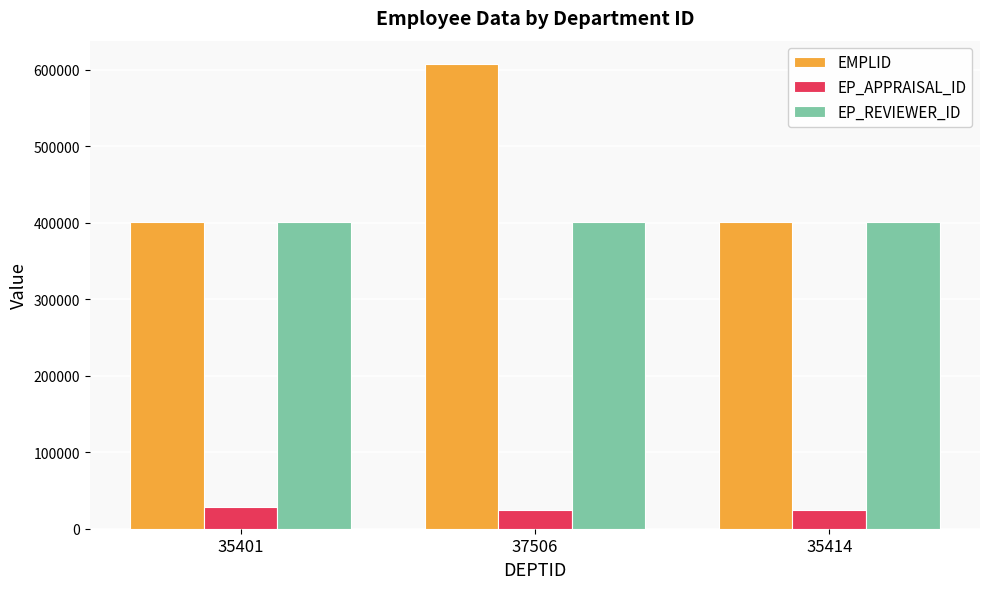

What position from the left is 35401?

1